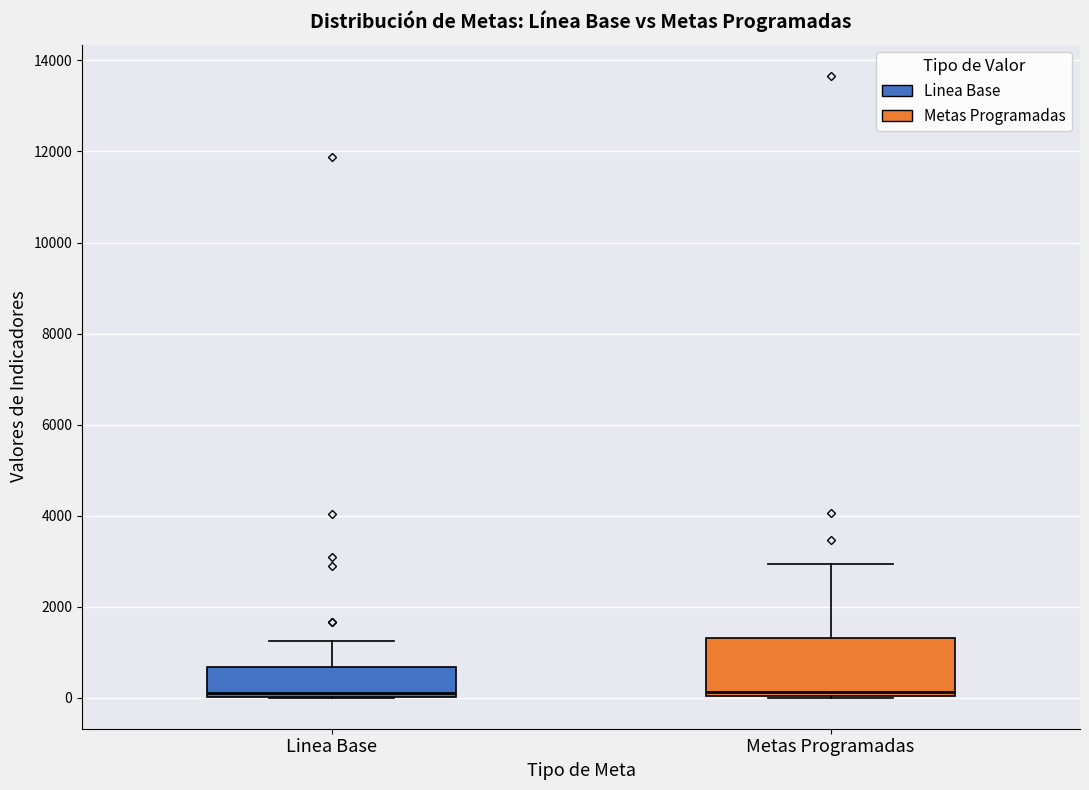

Reading left to right, read every box against the y-axis: the position of its median line, the range the box covers, and the ends of its whiskers. The values are not printed on the chart, so give them approximately, as read against the axis.

Linea Base: median 200, box 0 to 600, whiskers 0 to 1200
Metas Programadas: median 200, box 0 to 1400, whiskers 0 to 3000